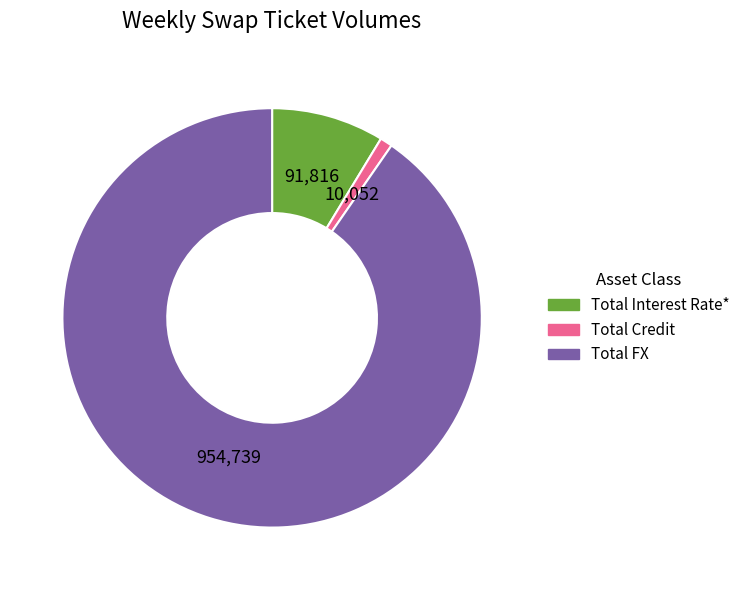

Does Total Interest Rate* represent more than half of the total?

No